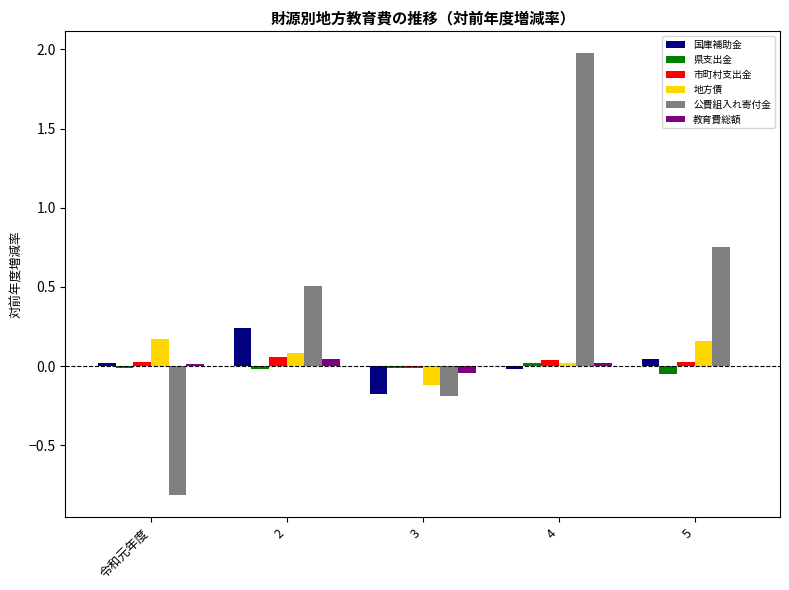

The 公費組入れ寄付金 series shows -0.8 at 令和元年度. True or false?

True